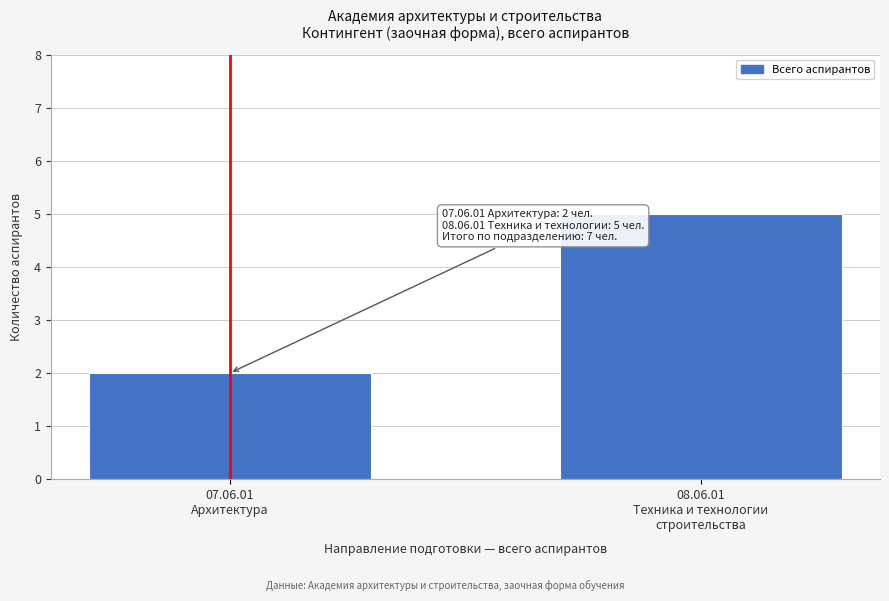

Reading left to right, list all the values displayed in this chart.

2	5